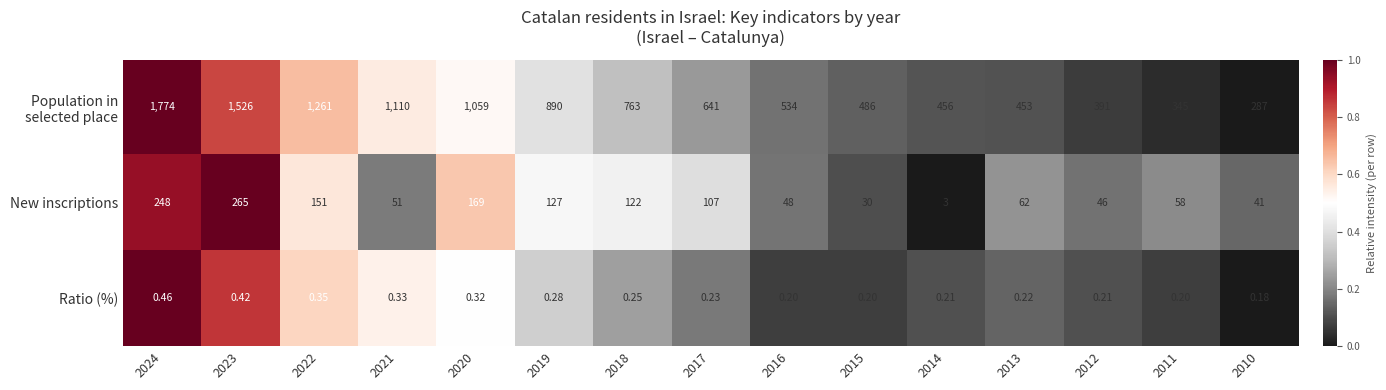

List the series in order of their peak value, lowest first.

Ratio (%), New inscriptions, Population in selected place